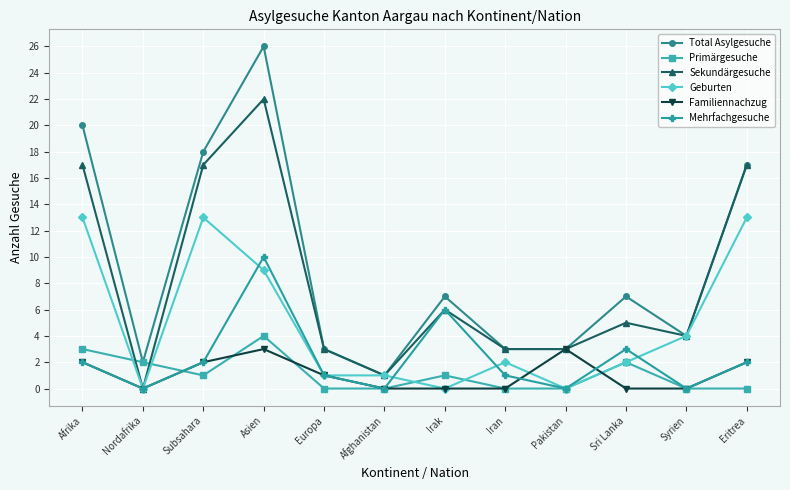

Between Europa and Irak, which series saw the biggest shift?

Mehrfachgesuche